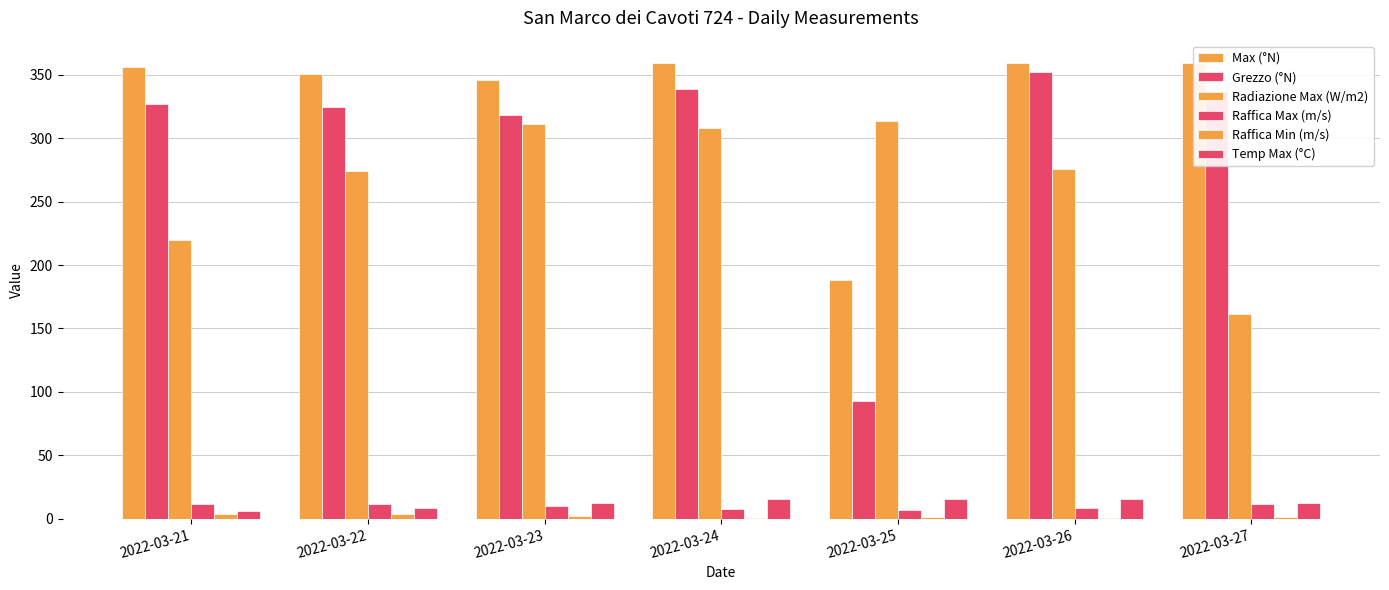

Which series has the largest total across all categories?

Max (°N)